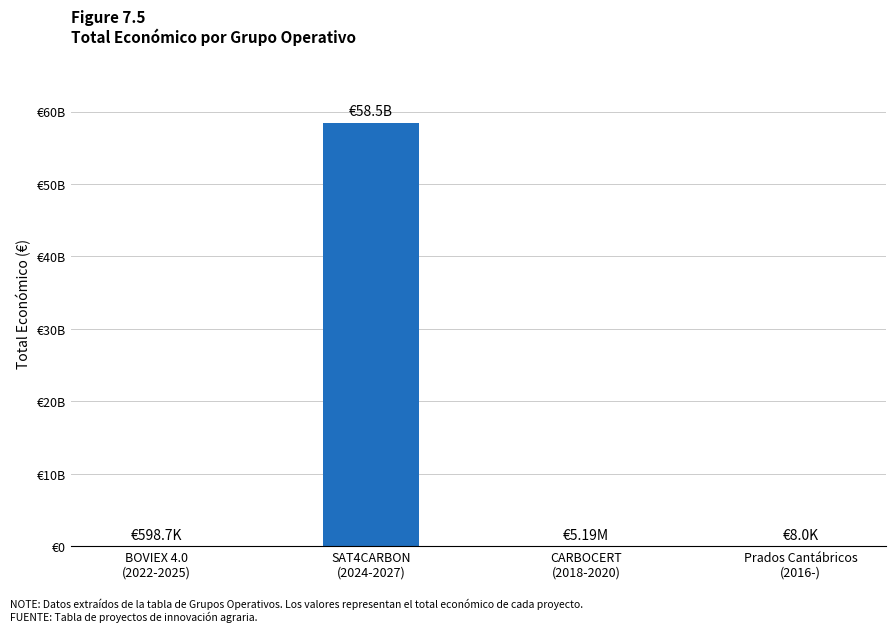

What is the maximum value shown in the chart?

58462941715